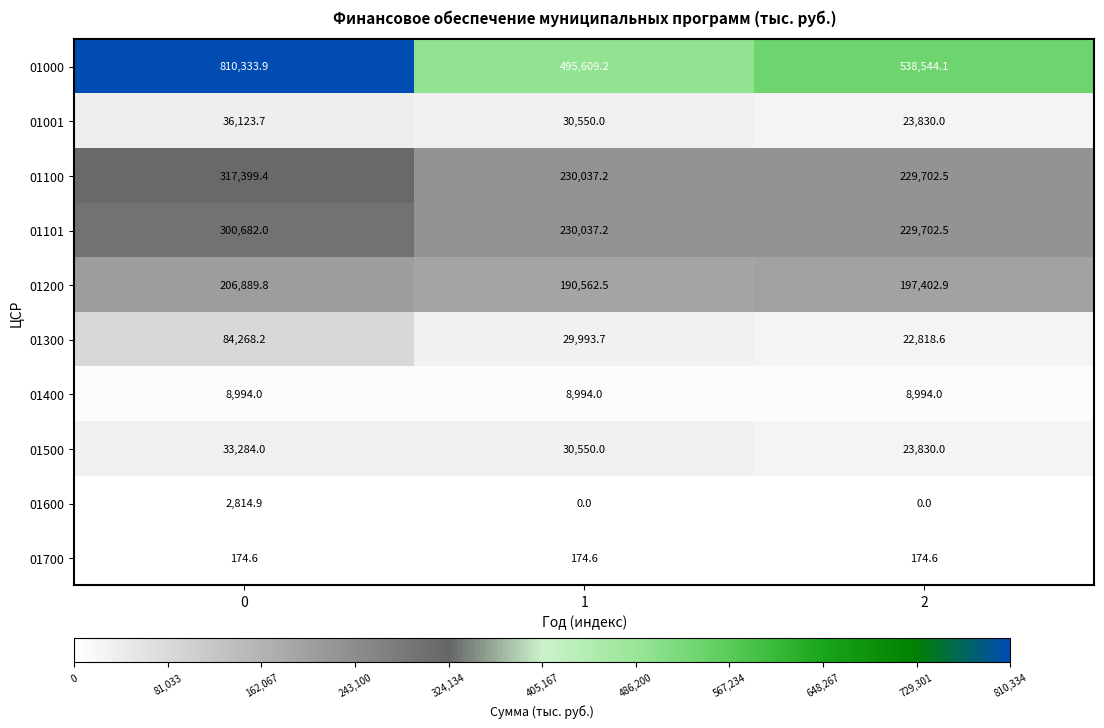

Reading left to right, list all the values displayed in this chart.

01000: 810333.9	495609.2	538544.1
01001: 36123.7	30550.0	23830.0
01100: 317399.4	230037.2	229702.5
01101: 300682.0	230037.2	229702.5
01200: 206889.8	190562.5	197402.9
01300: 84268.2	29993.7	22818.6
01400: 8994.0	8994.0	8994.0
01500: 33284.0	30550.0	23830.0
01600: 2814.9	0.0	0.0
01700: 174.6	174.6	174.6